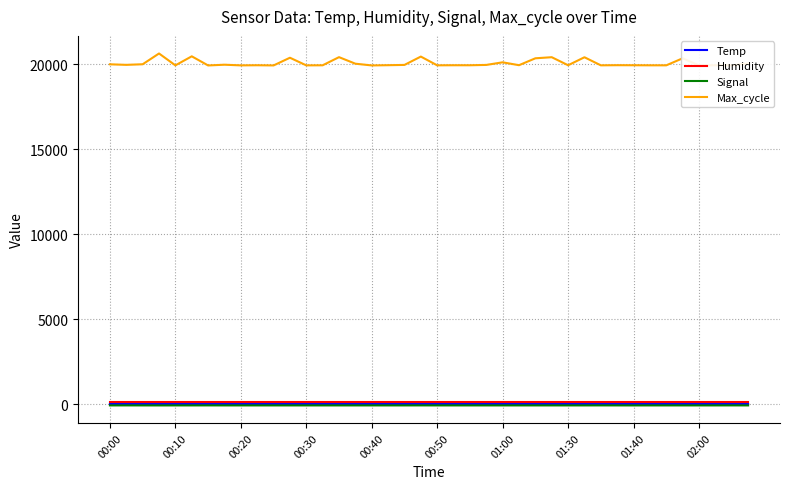

Which series has the widest spread of values?

Max_cycle